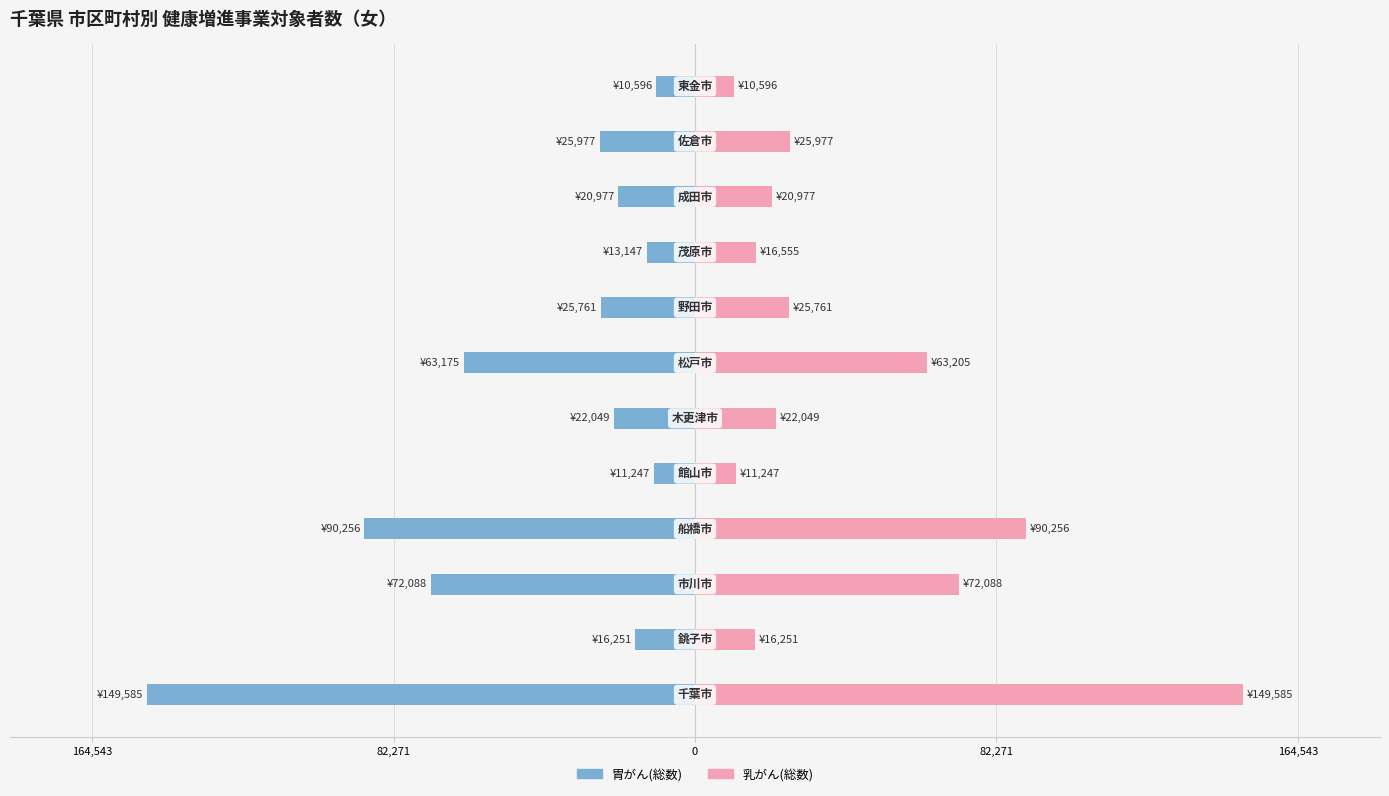

What is the maximum value for 乳がん(総数)?

149585